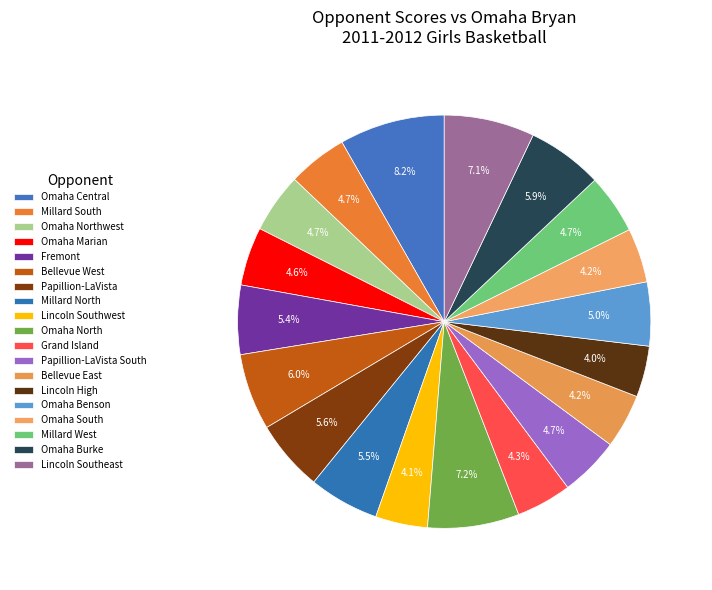

To the nearest percent, what percentage of the pie is Omaha North?

7%